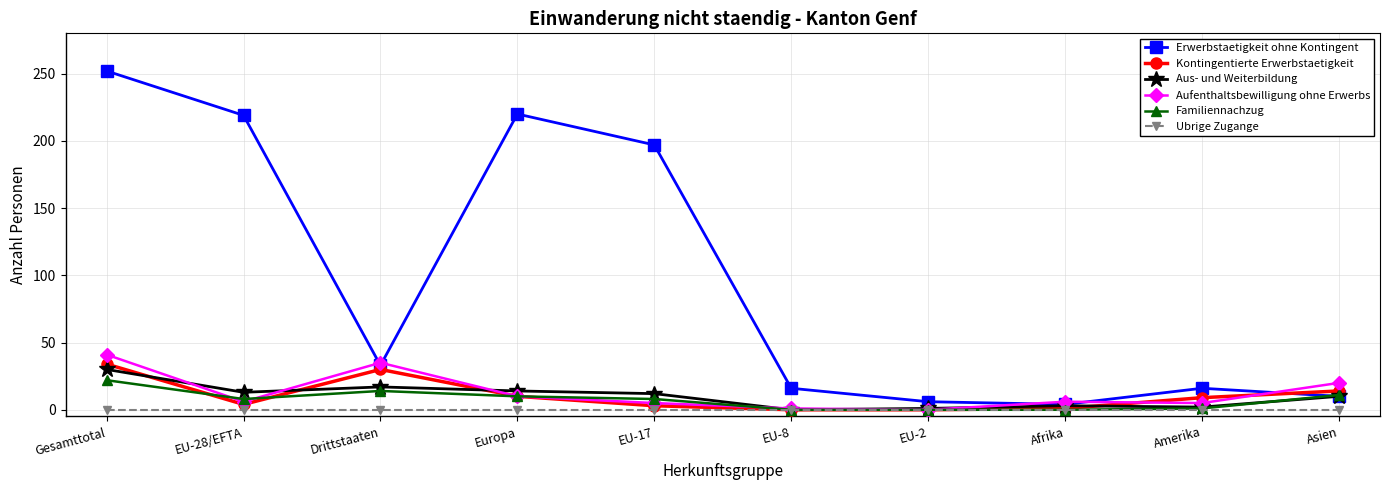

Does the chart display data point markers on the line(s)?

Yes